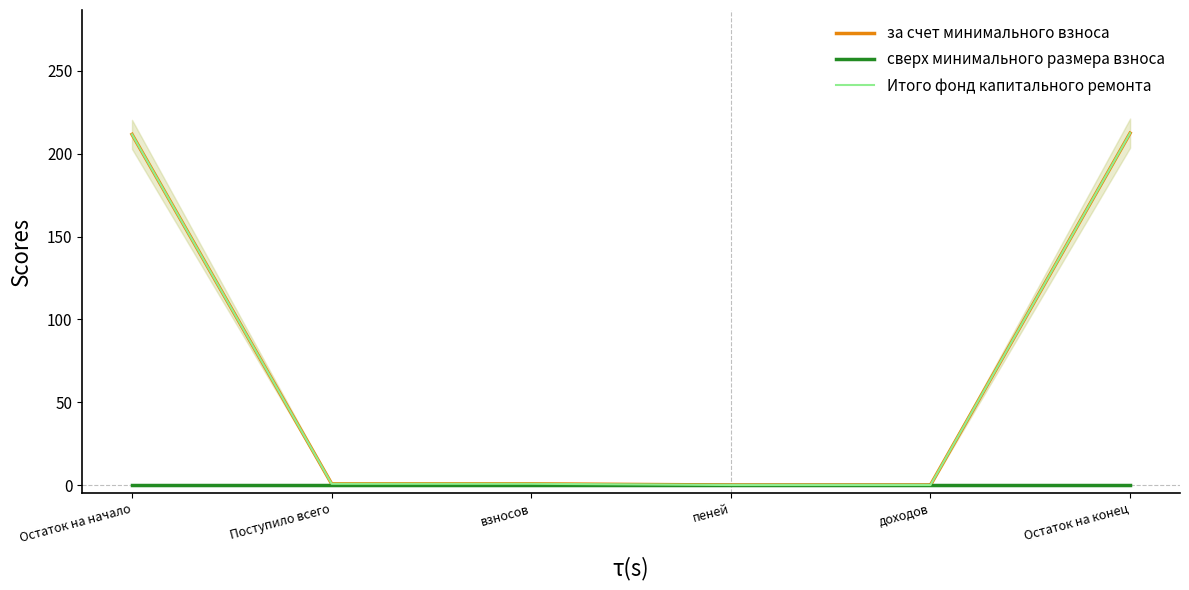

What position from the left is Поступило всего?

2